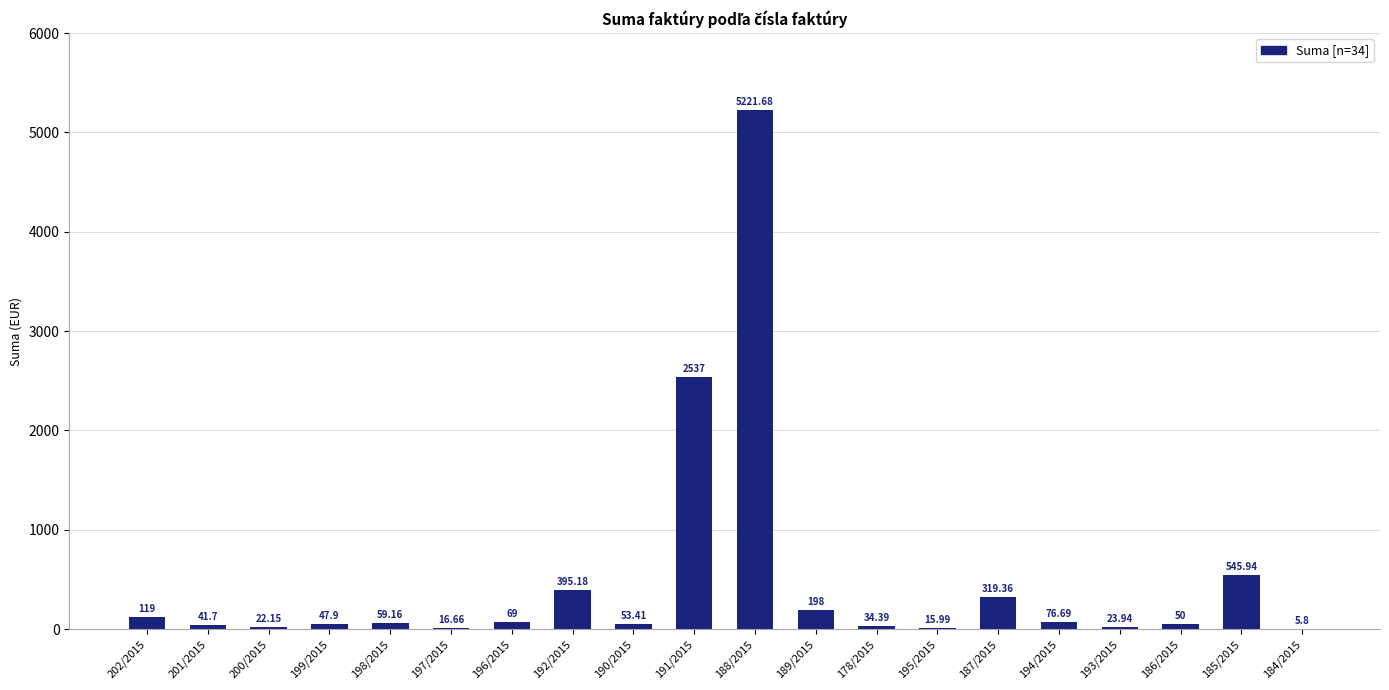

Approximately how many times larger is the value at 184/2015 compared to 201/2015?

0.1